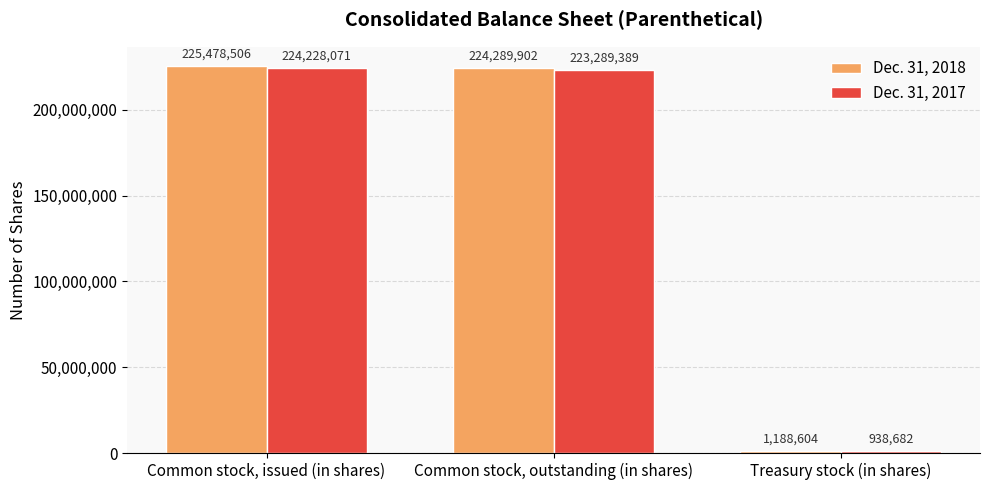

Which series has the largest total across all categories?

Dec. 31, 2018